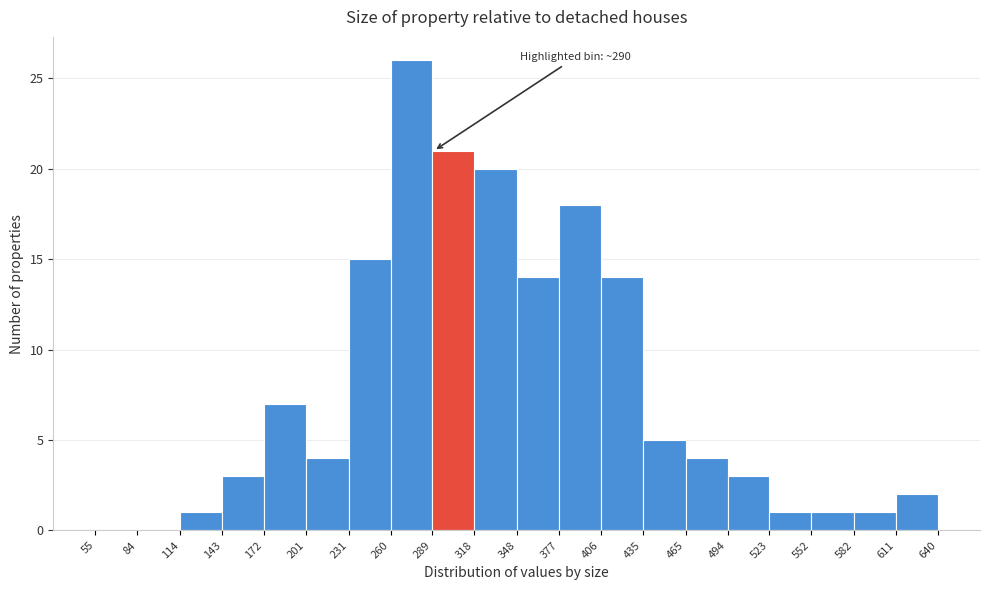

Which range on the x-axis has the tallest bar?

260 to 289